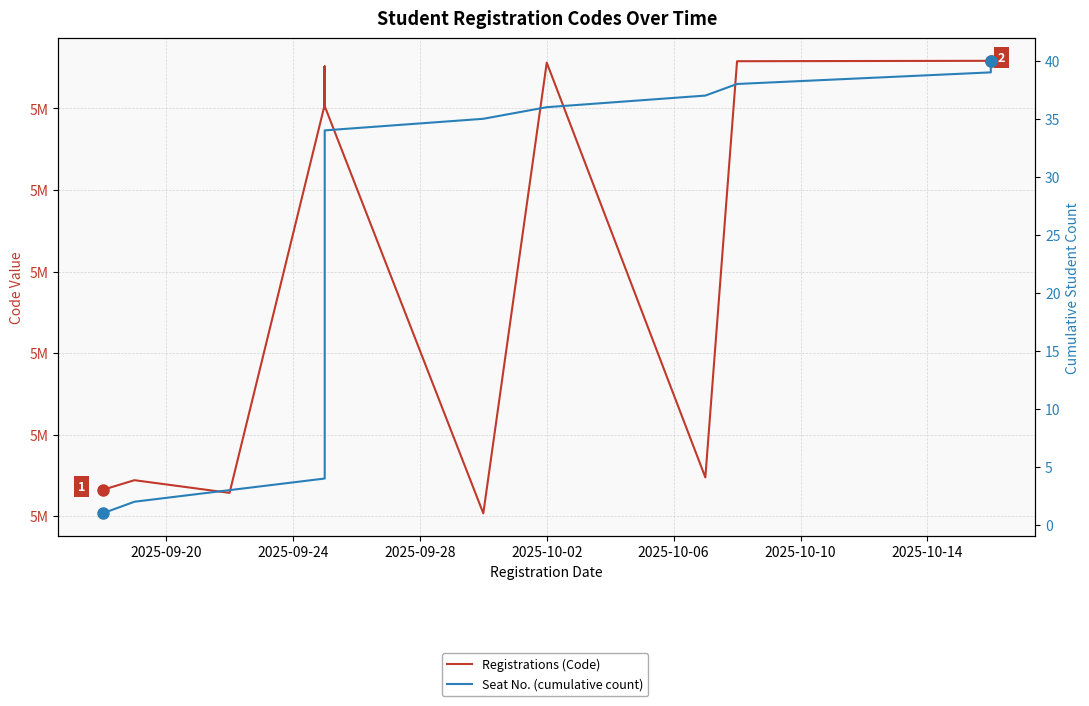

Is this an area chart (filled region under the line)?

No